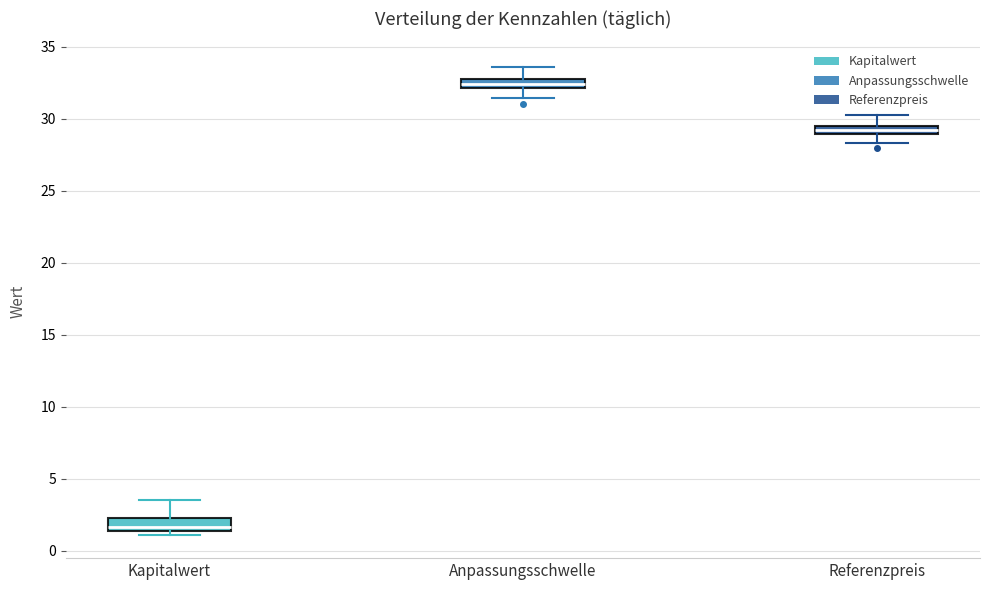

Which box's median line is the highest?

Anpassungsschwelle